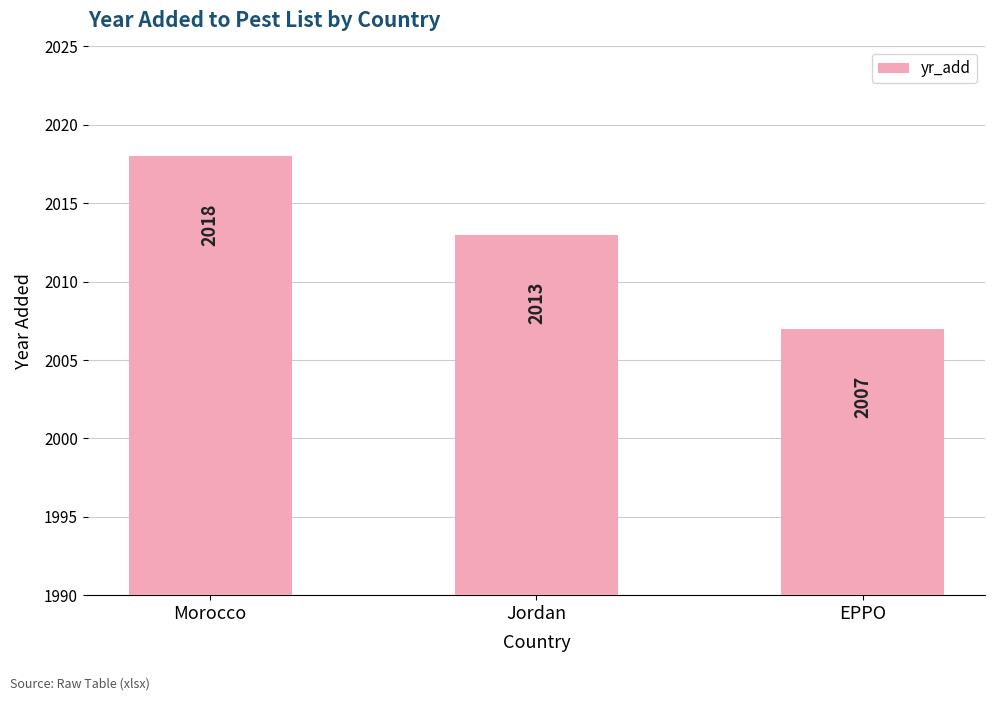

What is the maximum value shown in the chart?

2018